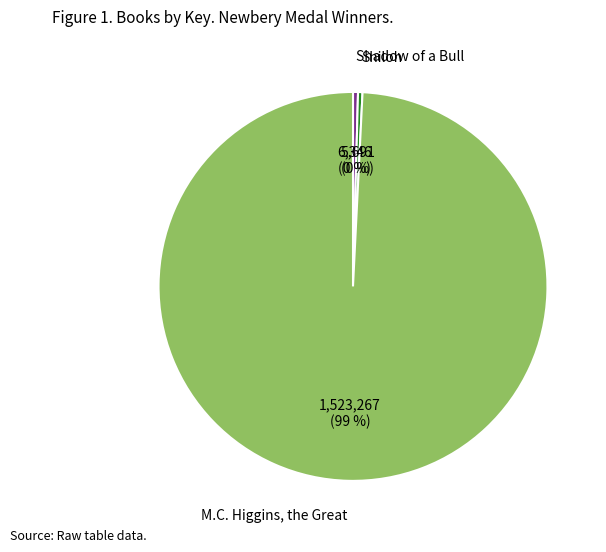

Which category accounts for the majority?

M.C. Higgins, the Great